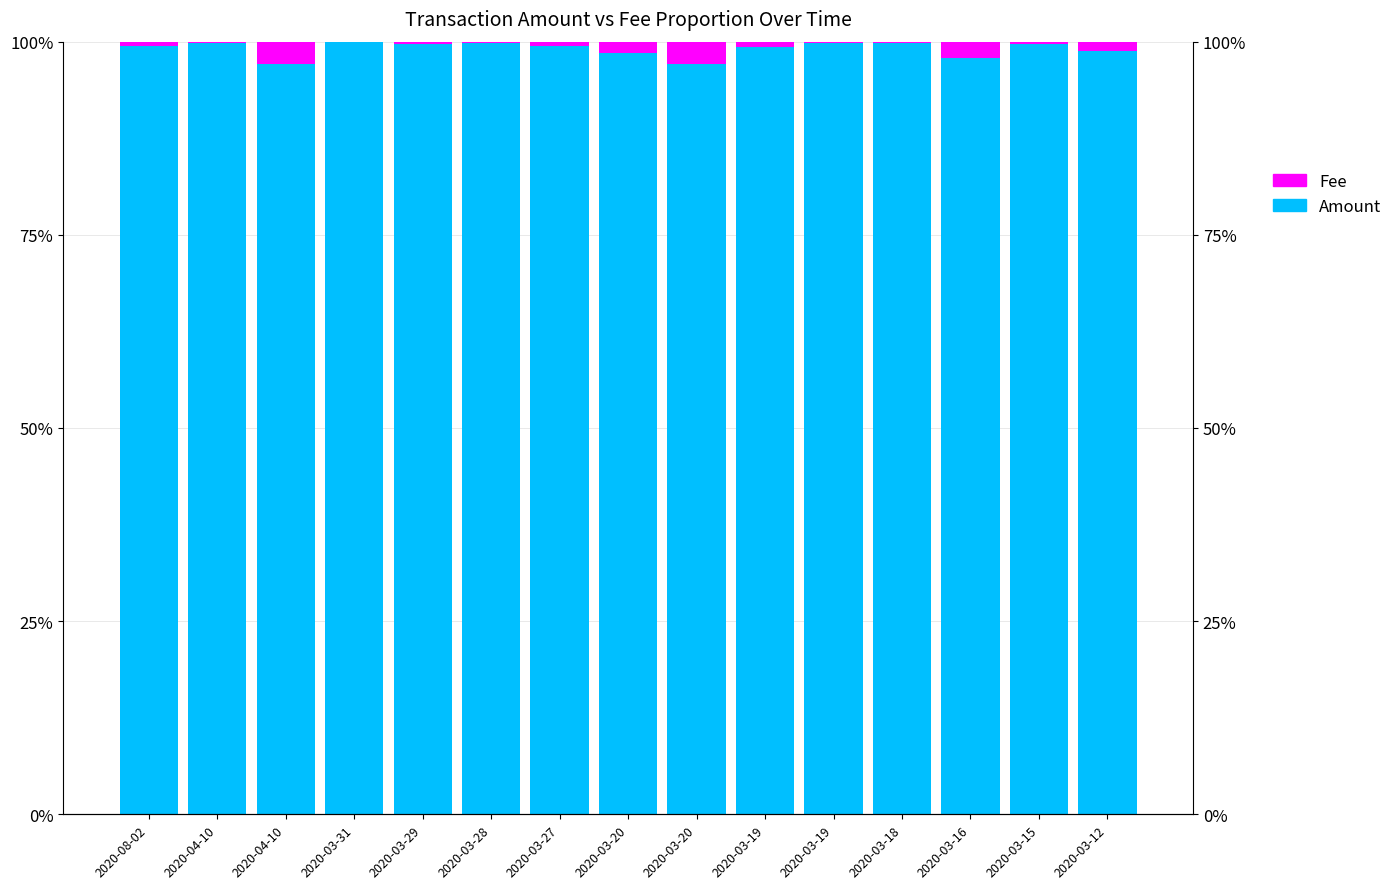

Between 2020-08-02 and 2020-03-29, which is larger?

2020-03-29